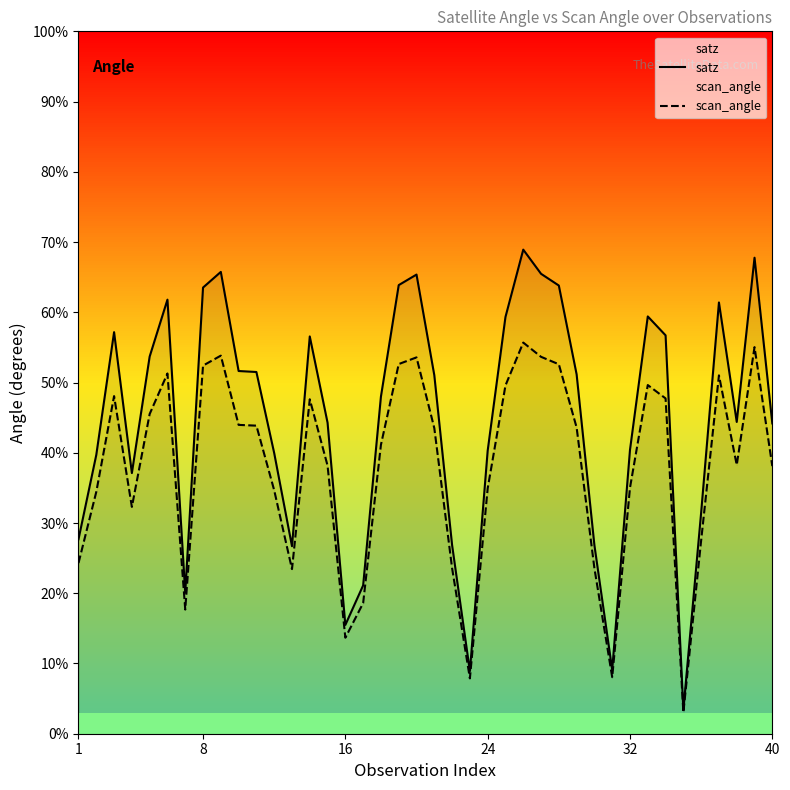

What is the difference between the second highest and minimum values in the scan_angle series?

52.0